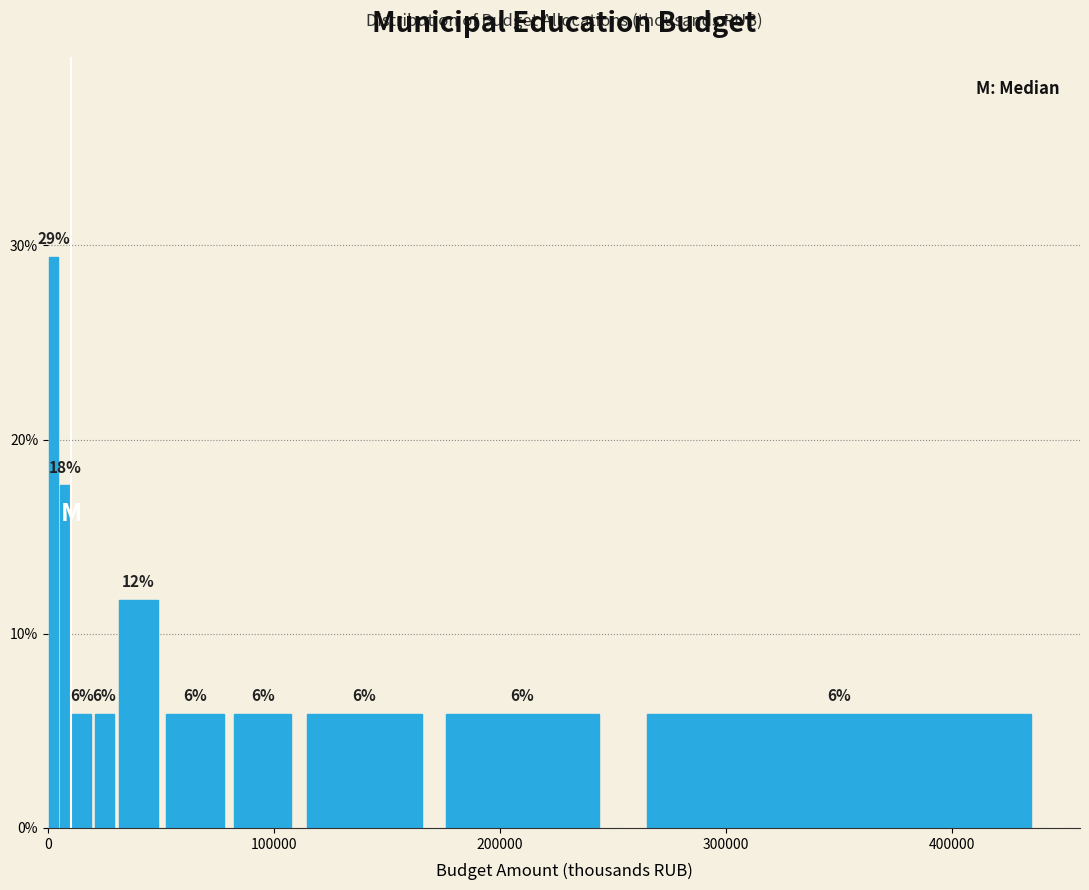

Around what value on the x-axis is the tallest bar? Give the approximate position of its centre, as read against the axis.

0